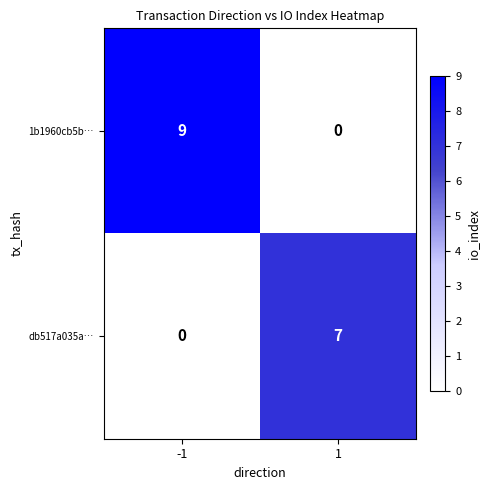

How many series are shown in this chart?

2